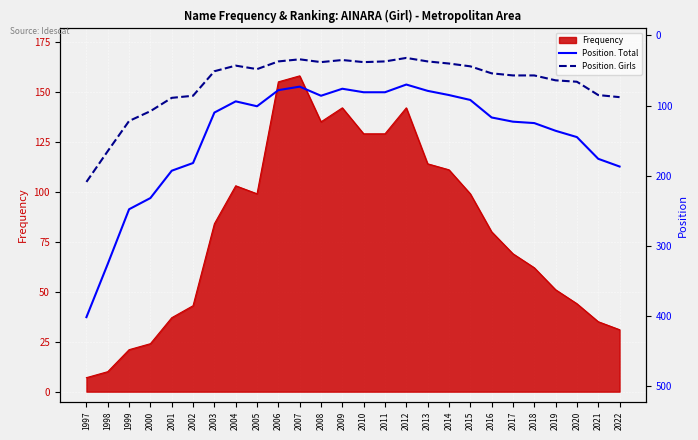

Where does the Position. Girls series first go above 54?

1997